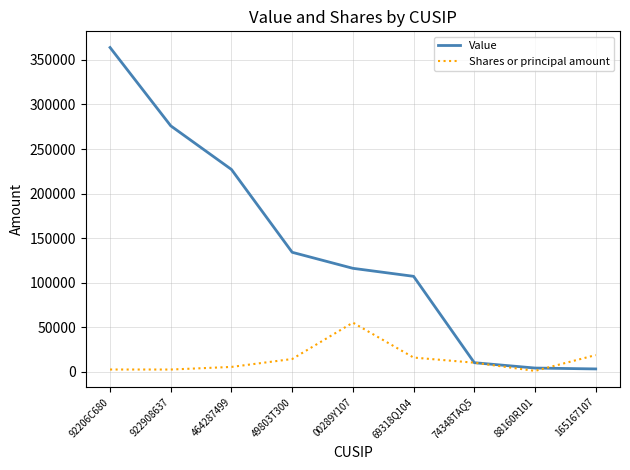

True or false: Shares or principal amount and Value cross at least once.

True